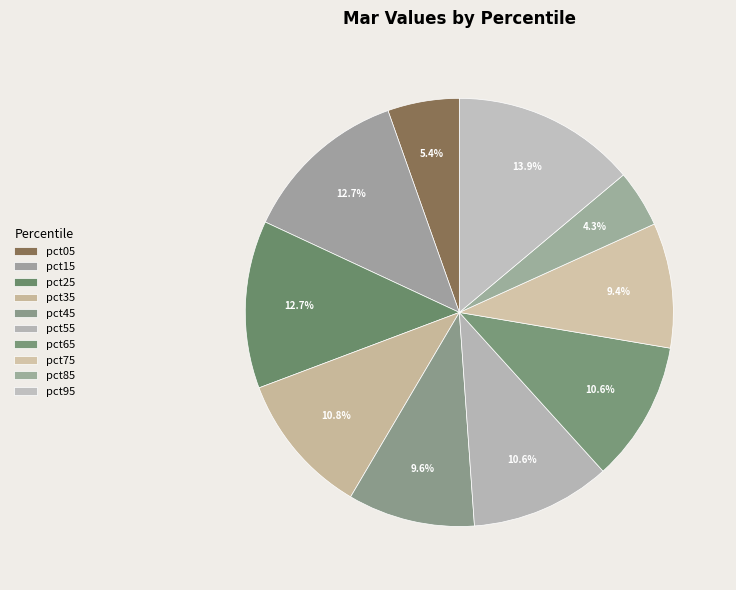

Does pct15 account for over 50% of the chart?

No